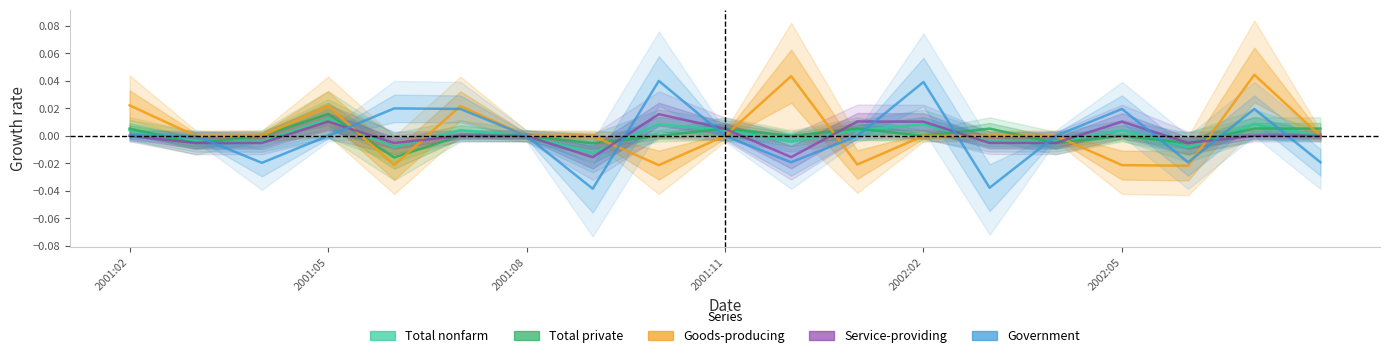

True or false: Total nonfarm and Service-providing cross at least once.

True